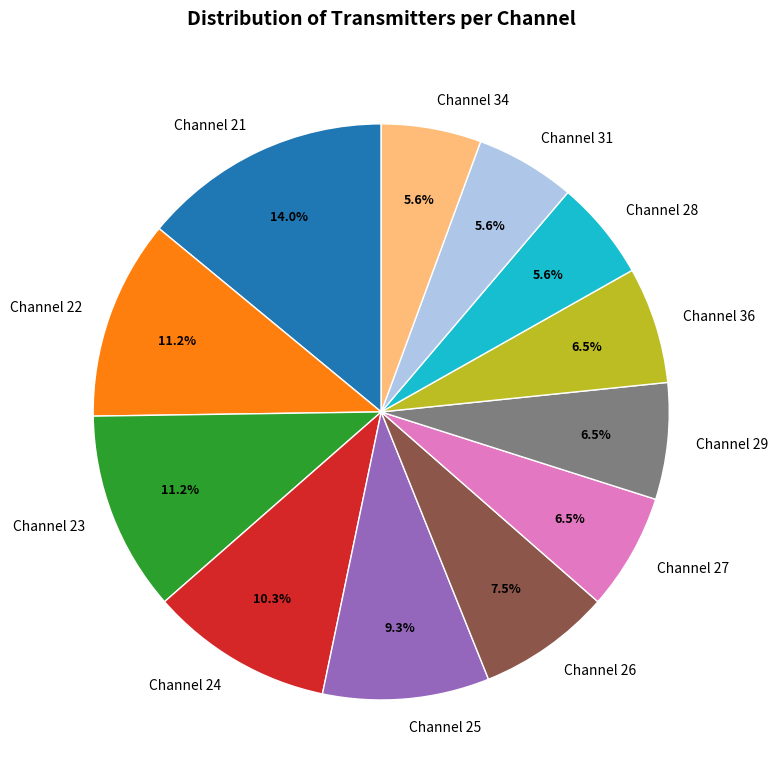

Which has a higher value, Channel 31 or Channel 27?

Channel 27